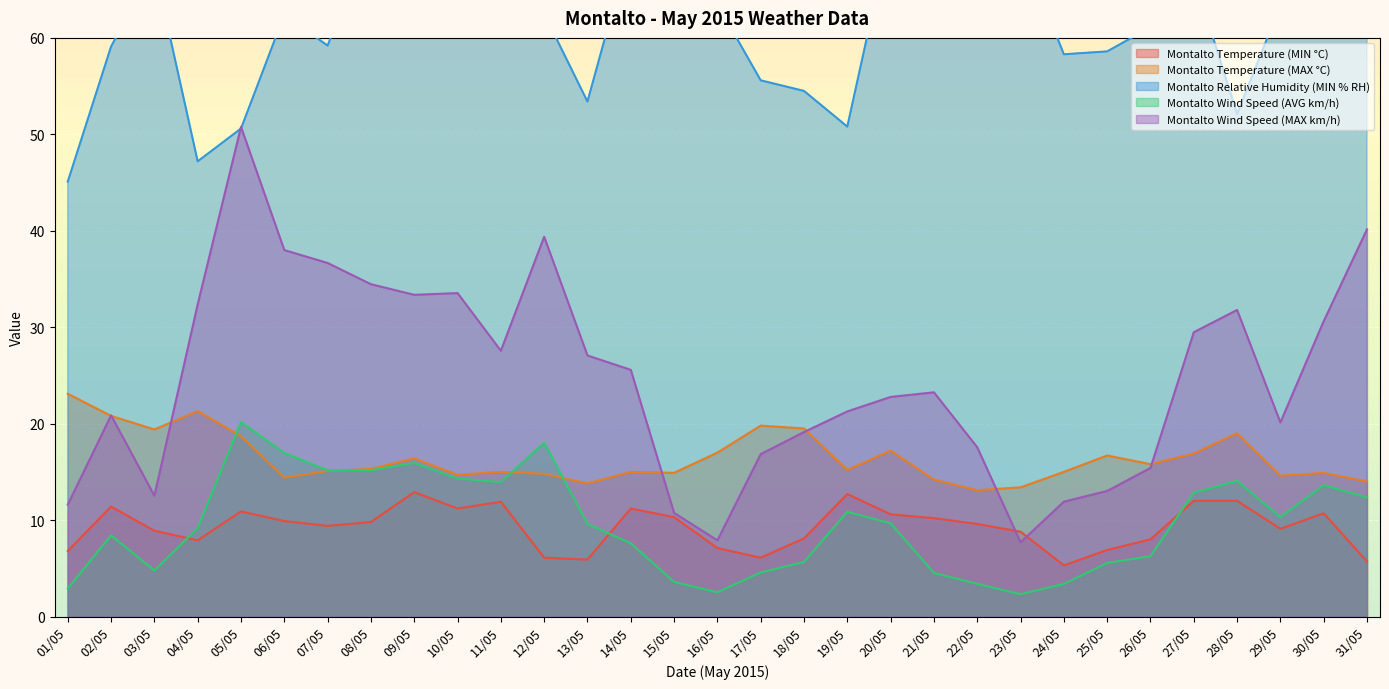

List the labels in order of Montalto Wind Speed (AVG km/h) value, smallest first.

23/05, 16/05, 01/05, 24/05, 22/05, 15/05, 21/05, 17/05, 03/05, 25/05, 18/05, 26/05, 14/05, 02/05, 04/05, 13/05, 20/05, 29/05, 19/05, 31/05, 27/05, 30/05, 11/05, 28/05, 10/05, 07/05, 08/05, 09/05, 06/05, 12/05, 05/05